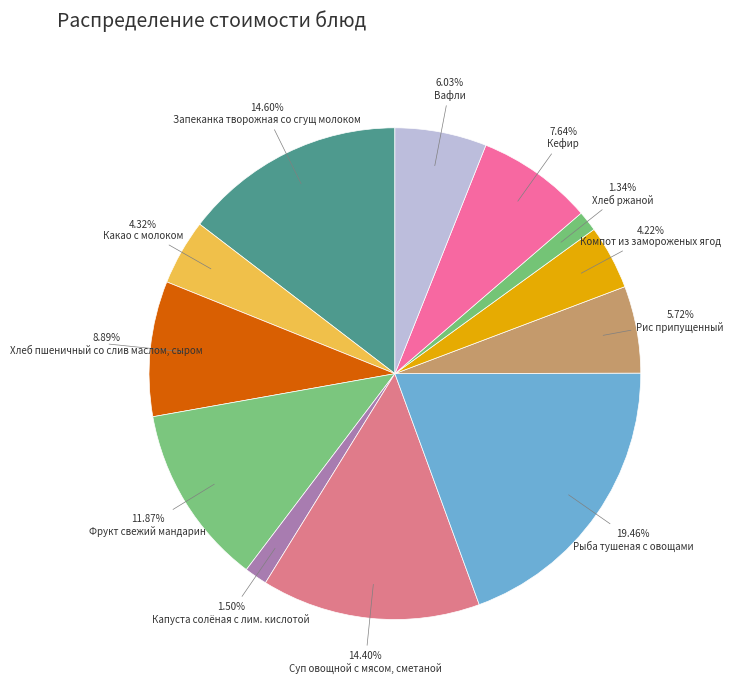

To the nearest percent, what is the difference between the Компот из замороженых ягод and Суп овощной с мясом, сметаной slice percentages?

10%